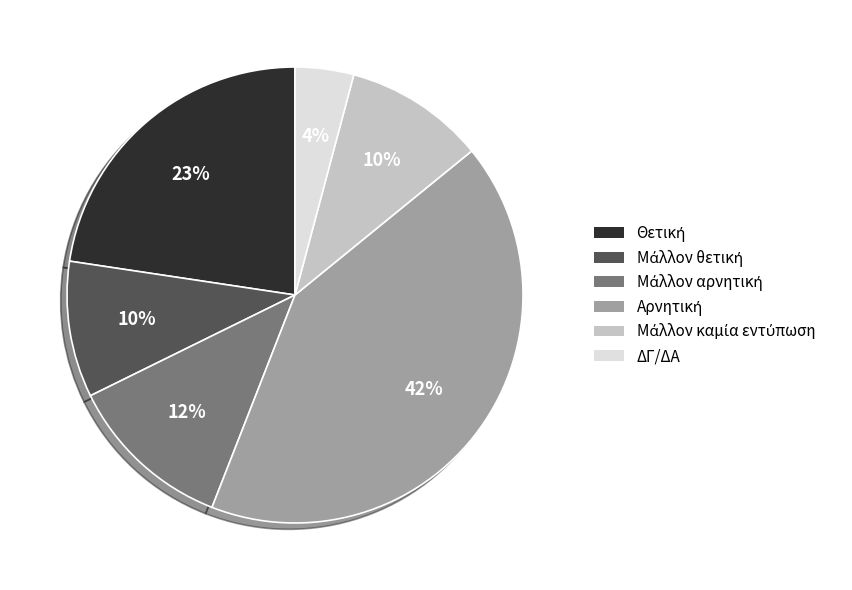

Is ΔΓ/ΔΑ the majority of the pie?

No